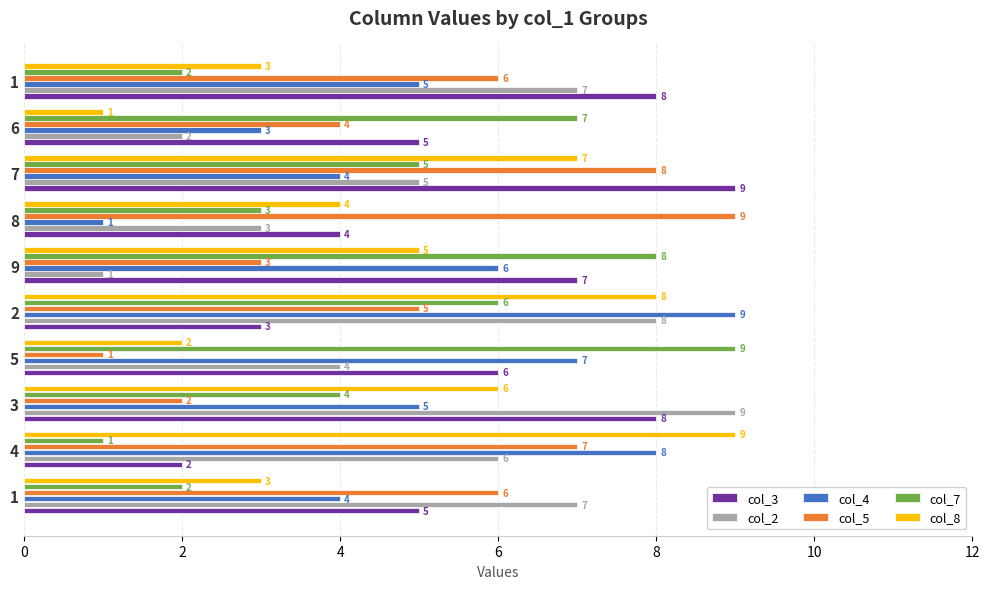

What is the difference between the col_4 values at 9 and 6?

3